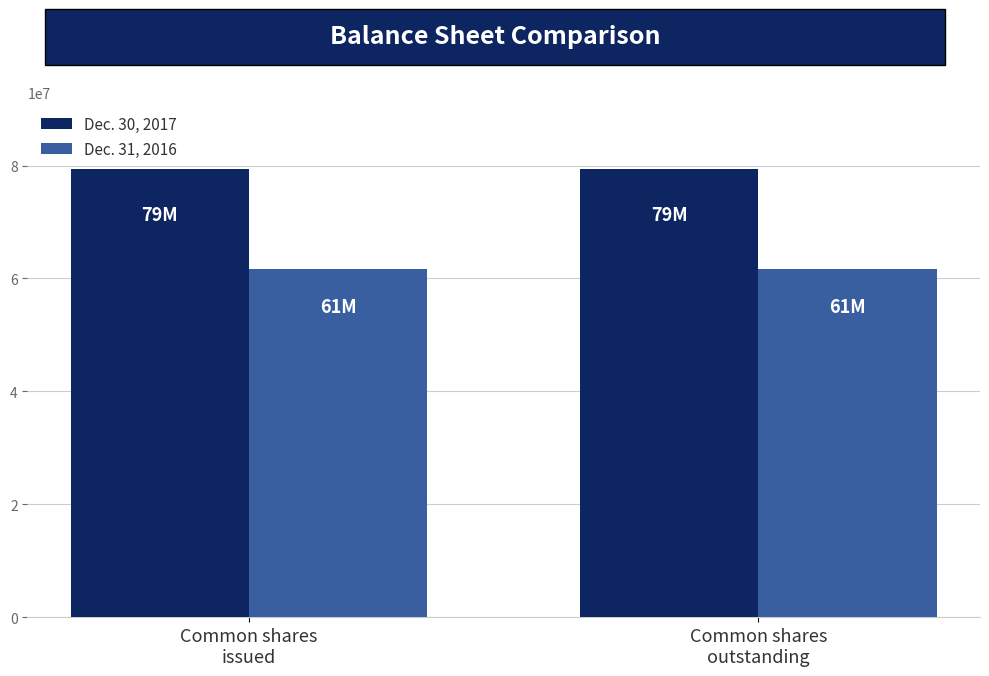

Which series has the largest total across all categories?

Dec. 30, 2017